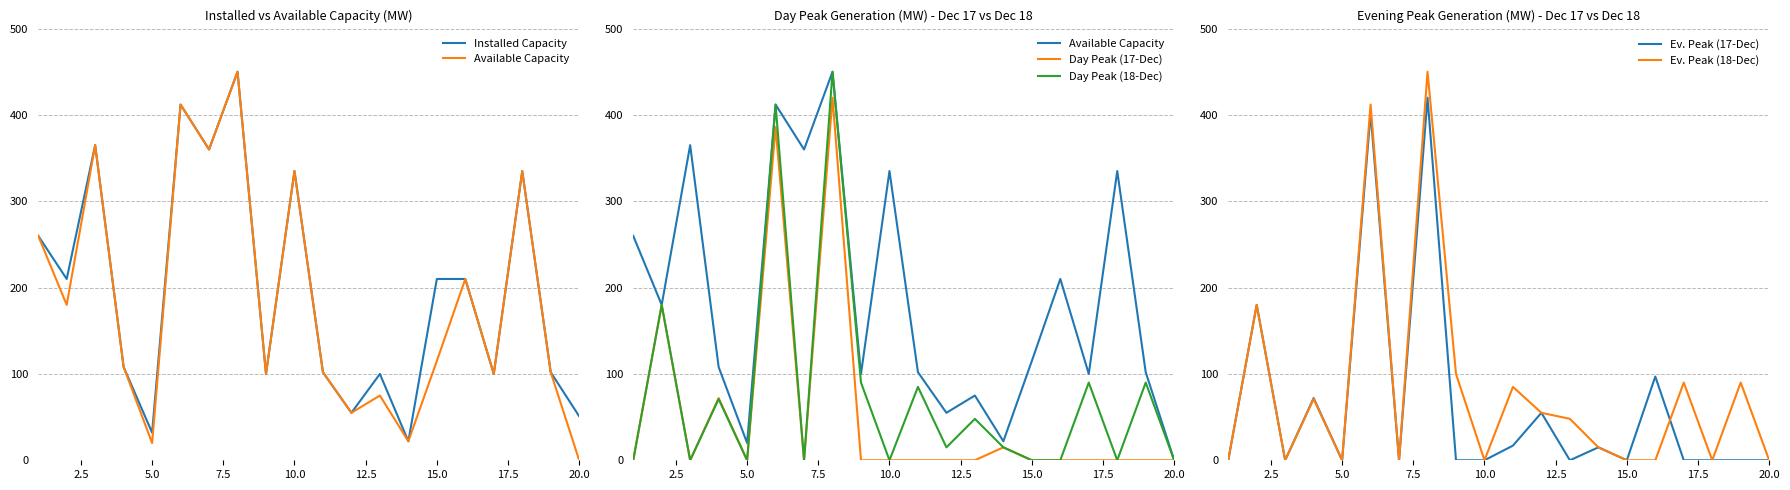

True or false: Installed Capacity and Available Capacity intersect in this chart.

False